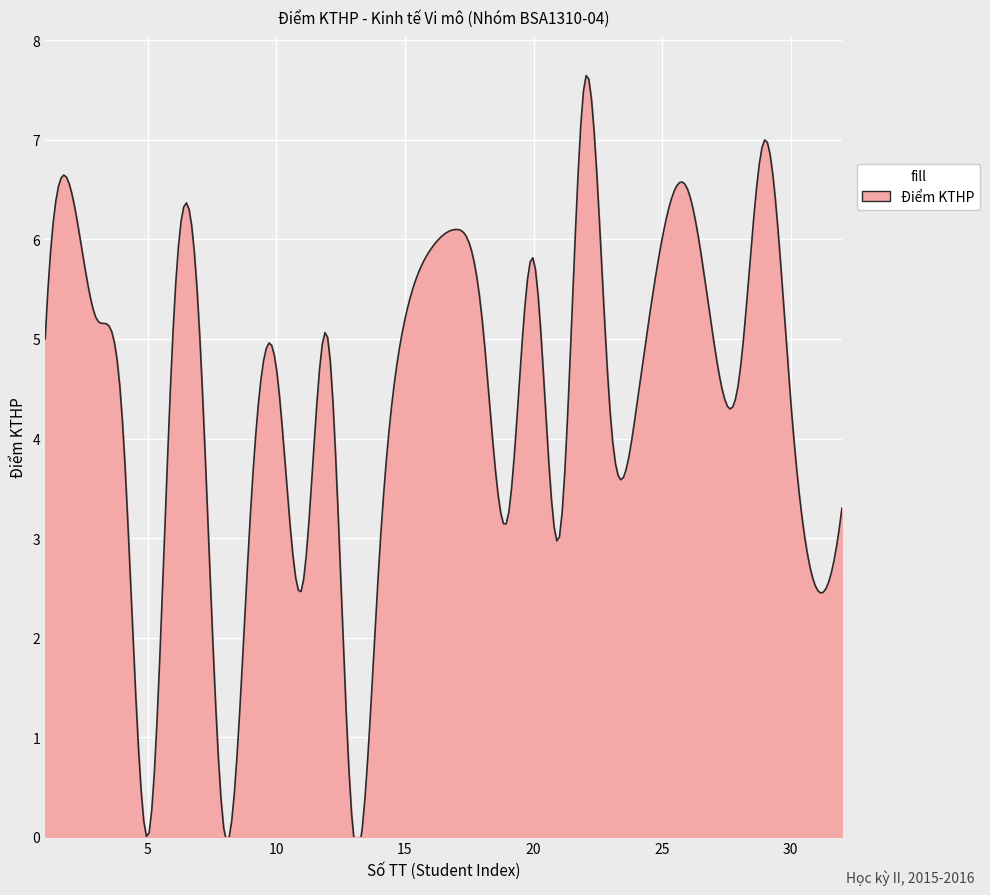

True or false: the data shows 1.6 at 32.

False